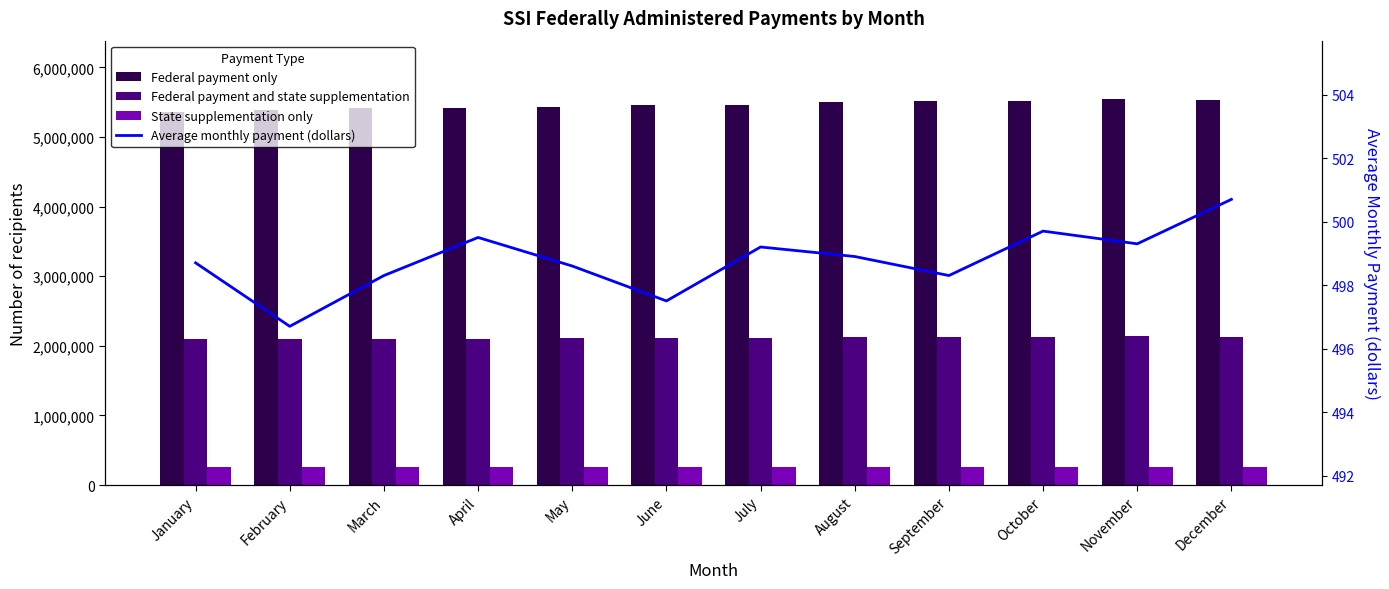

At which label does Average monthly payment (dollars) reach its minimum?

February